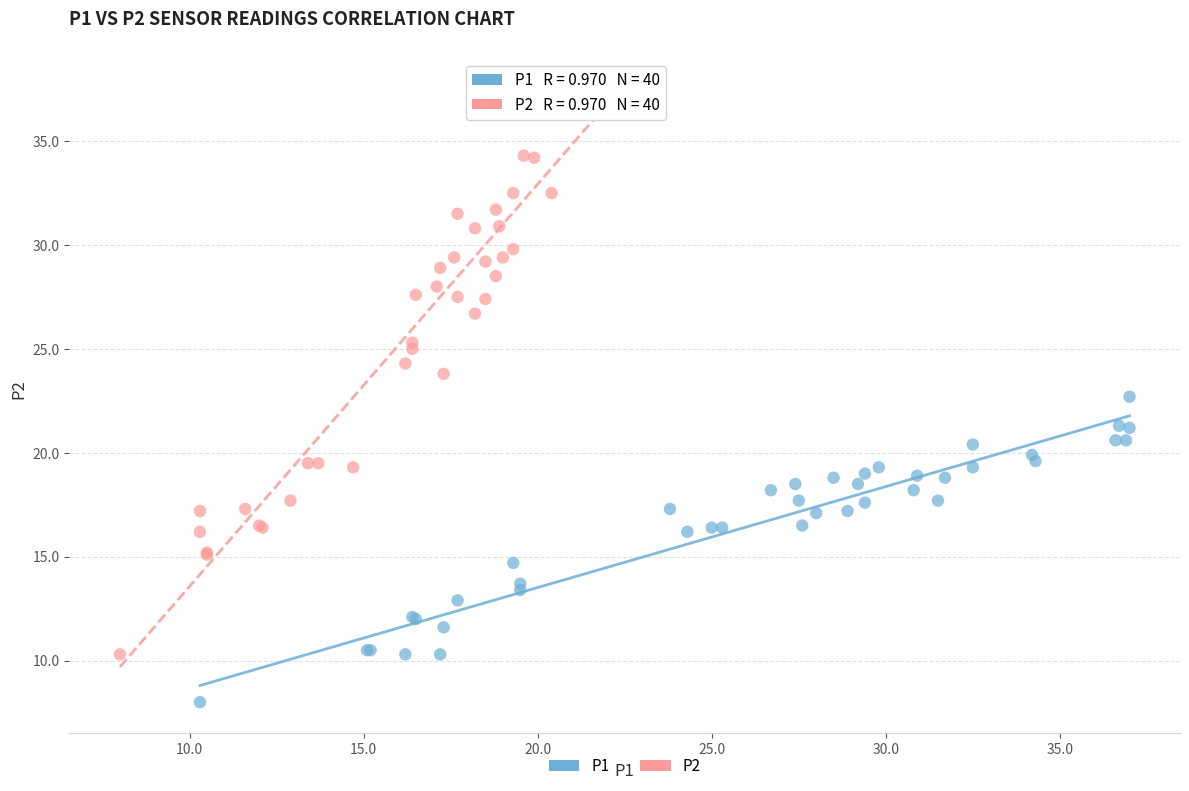

Which series reaches the minimum Y coordinate?

P1